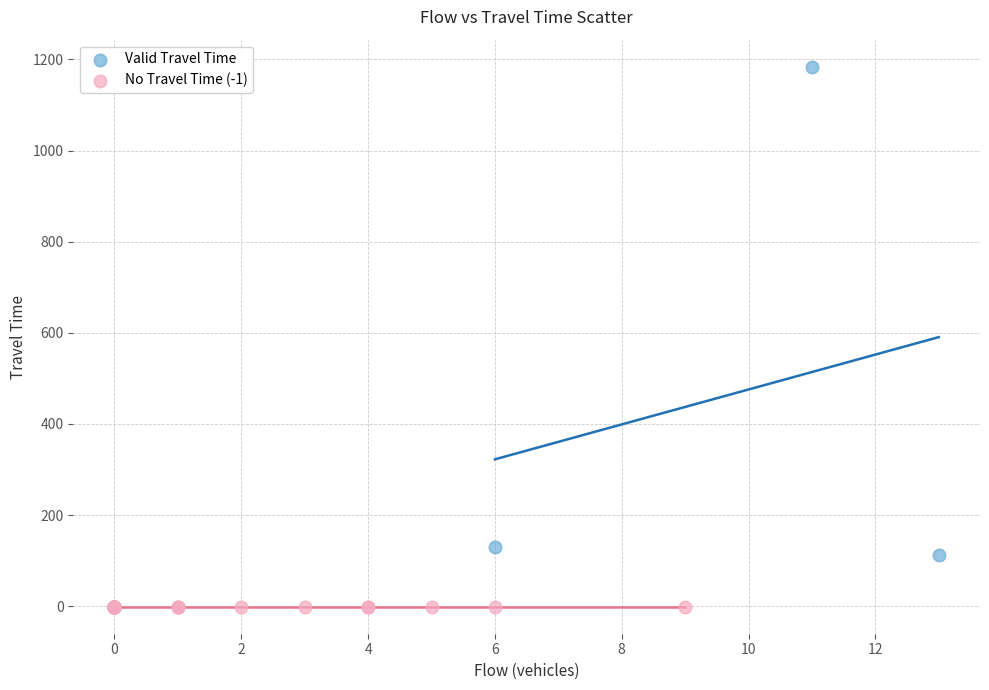

Which series reaches the minimum Y coordinate?

No Travel Time (-1)